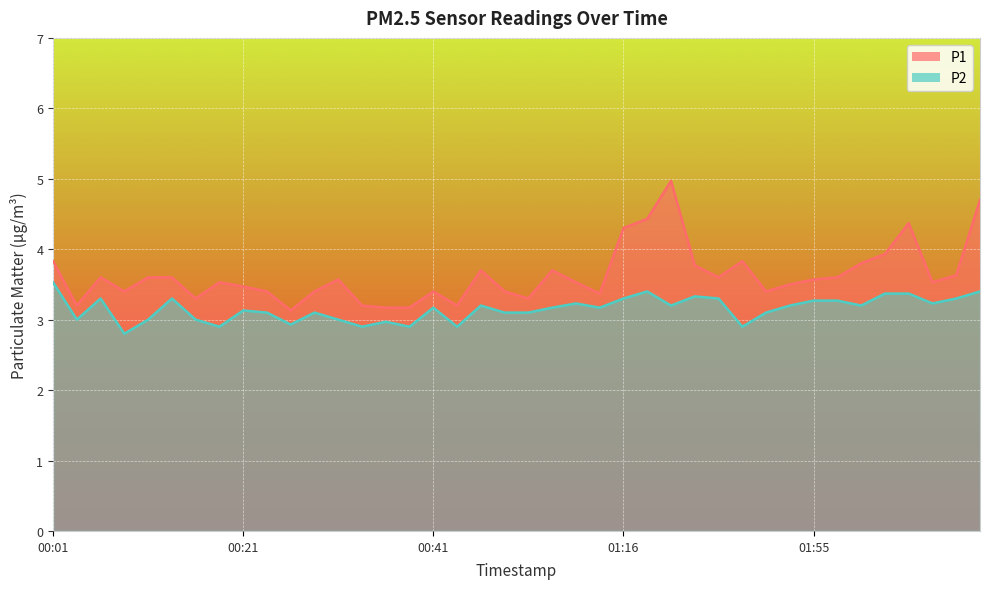

True or false: P2 and P1 intersect in this chart.

False